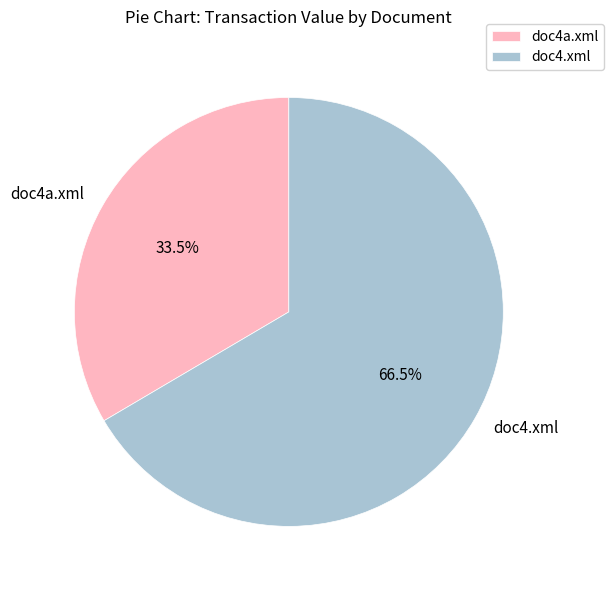

Rank the categories by value from lowest to highest.

doc4a.xml, doc4.xml